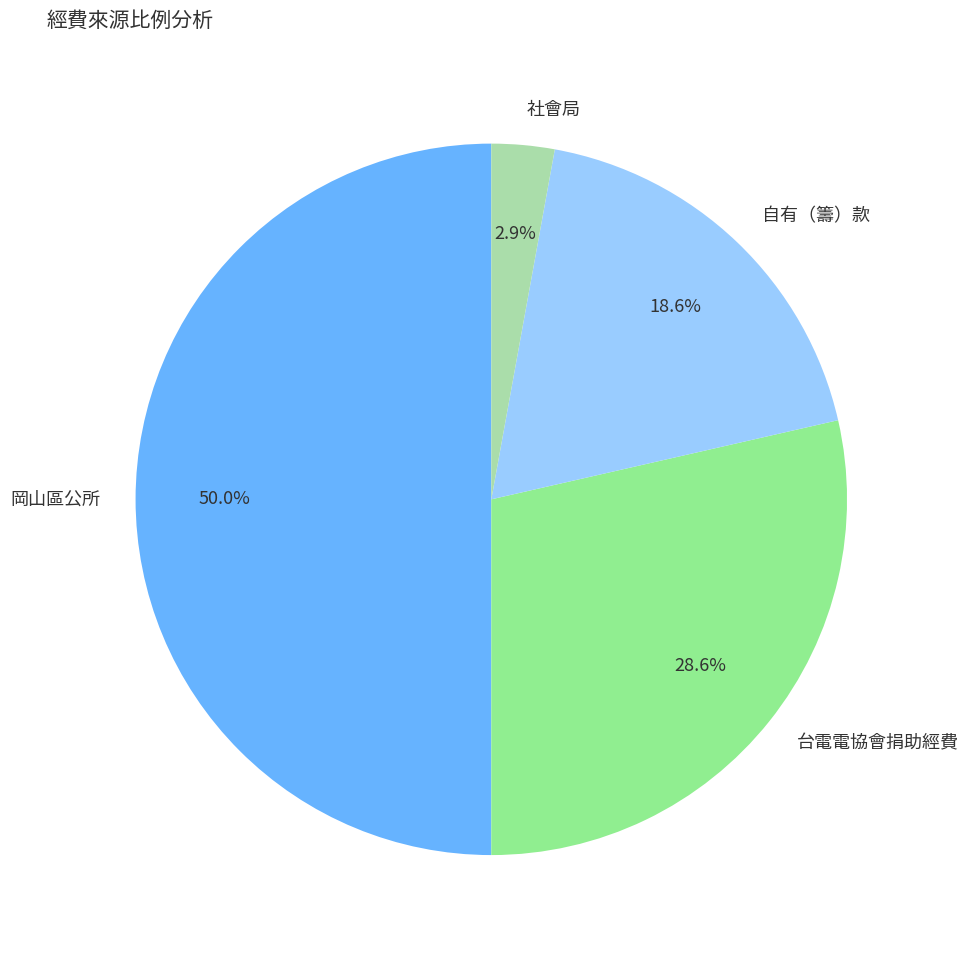

Is 自有（籌）款 the majority of the pie?

No